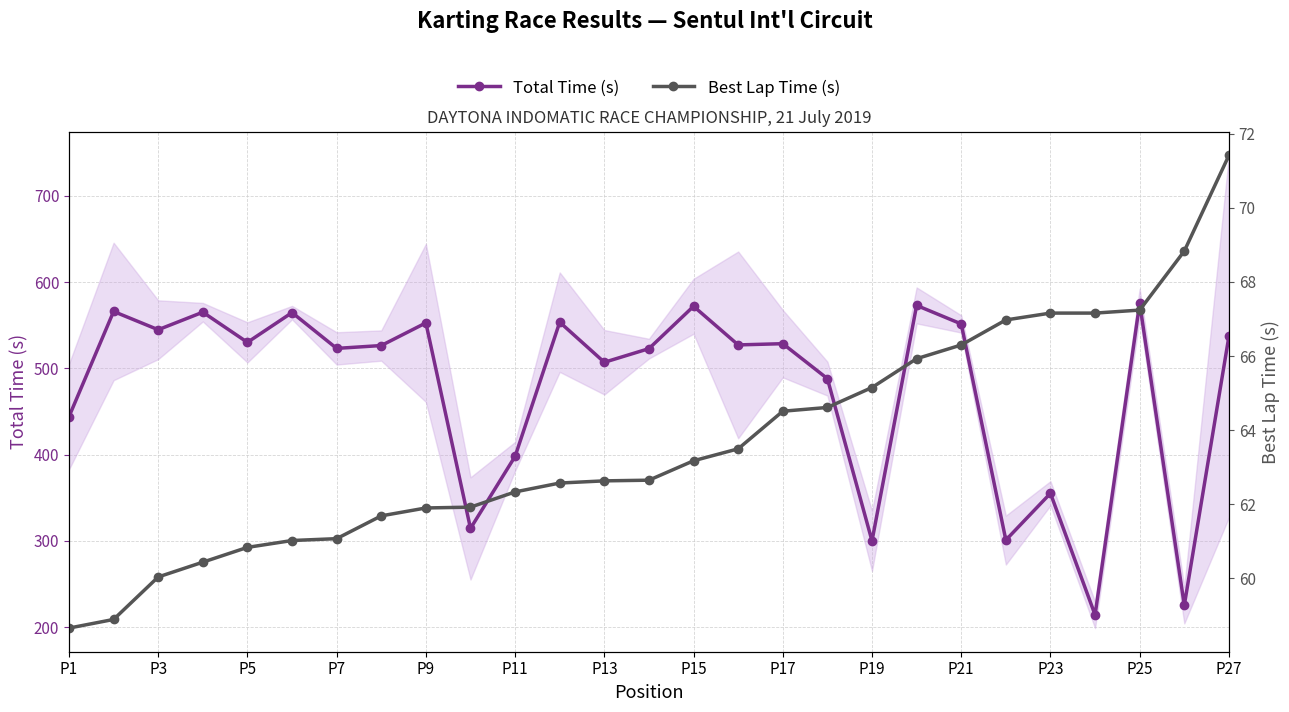

Is it true that Total Time (s) equals 182.6 at P19?

False